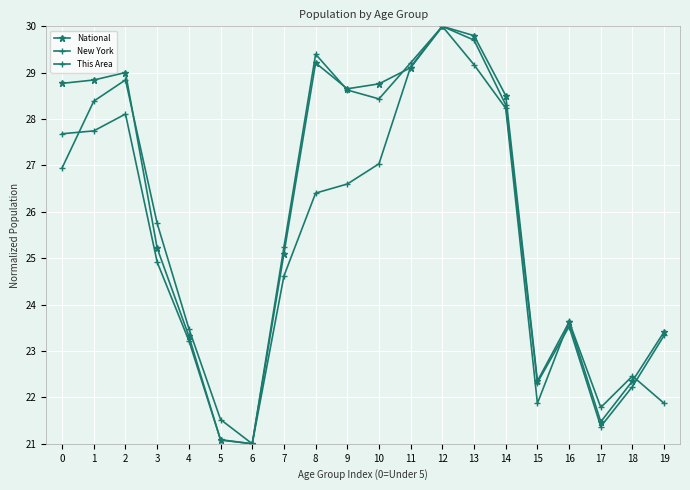

How many values in the New York series are below 27?

10